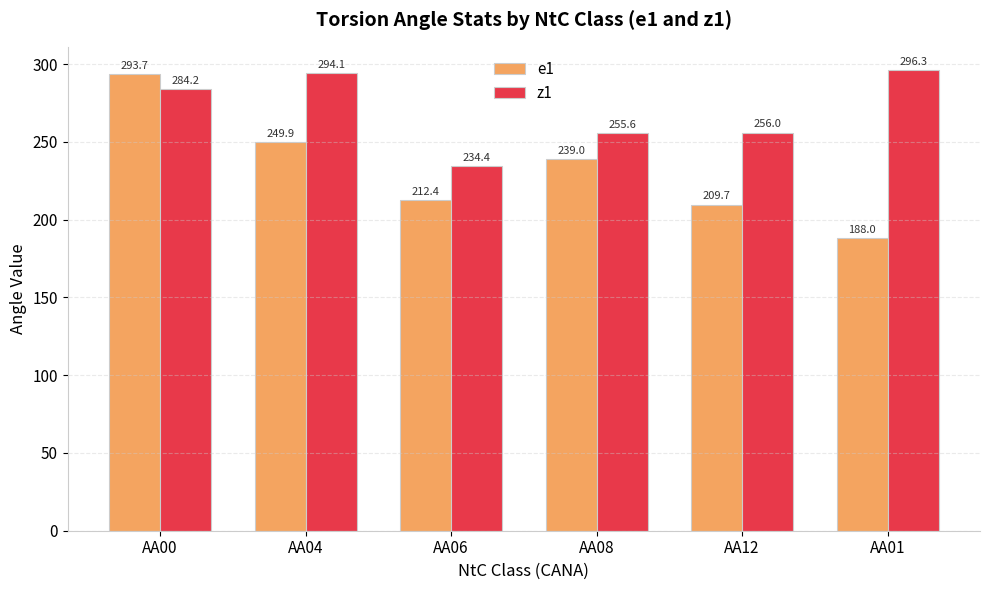

Is it true that z1 equals 87.5 at AA04?

False